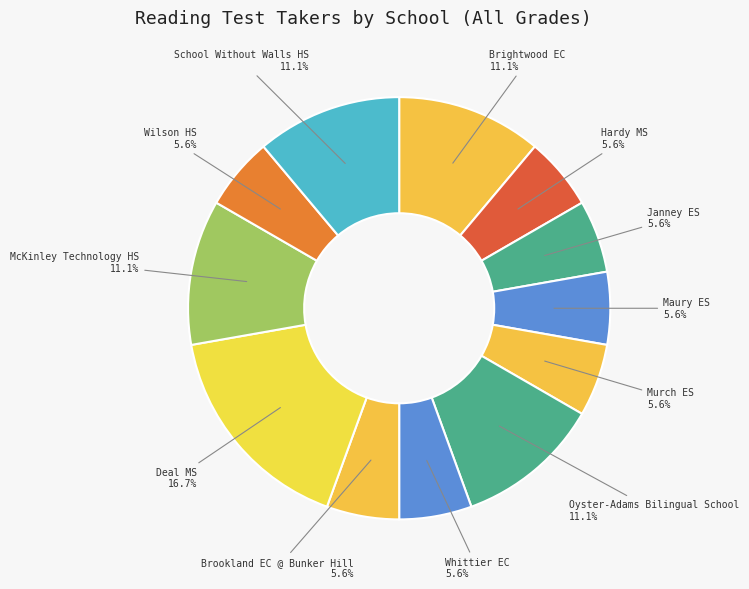

How many slices are in this pie chart?

12